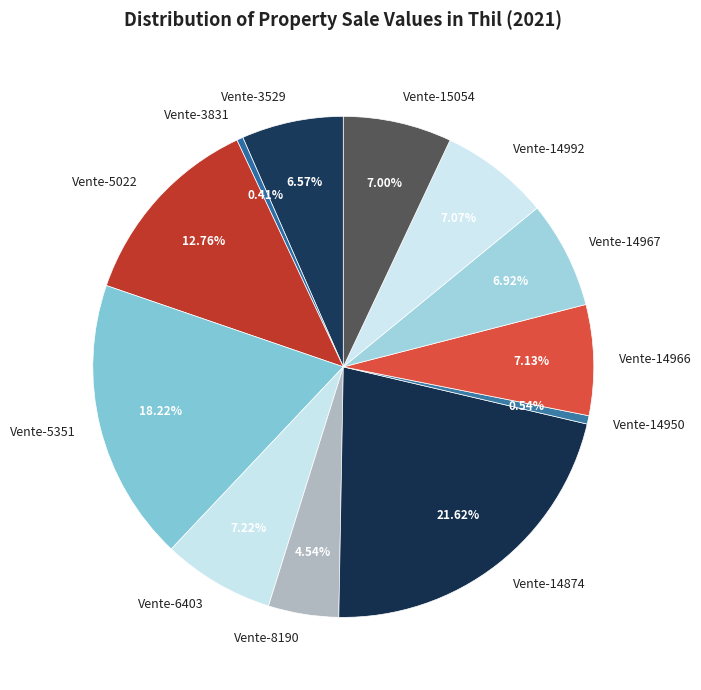

Combined, what portion of the pie is Vente-14874 and Vente-3831?

22.0%